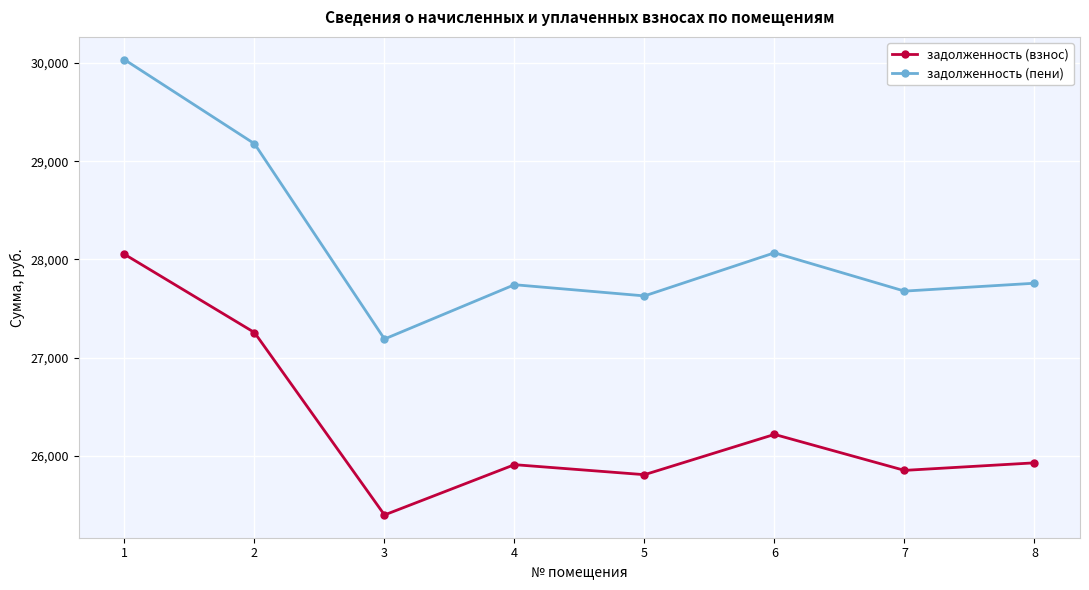

Where is the first local maximum for задолженность (пени)?

4